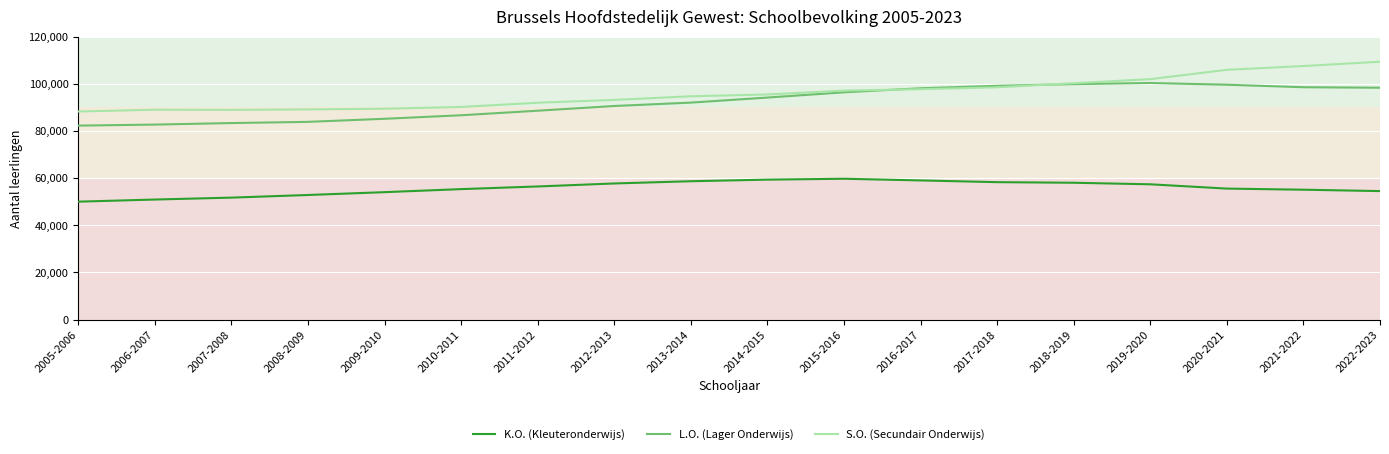

Rank the series by their maximum value, from lowest to highest.

K.O. (Kleuteronderwijs), L.O. (Lager Onderwijs), S.O. (Secundair Onderwijs)